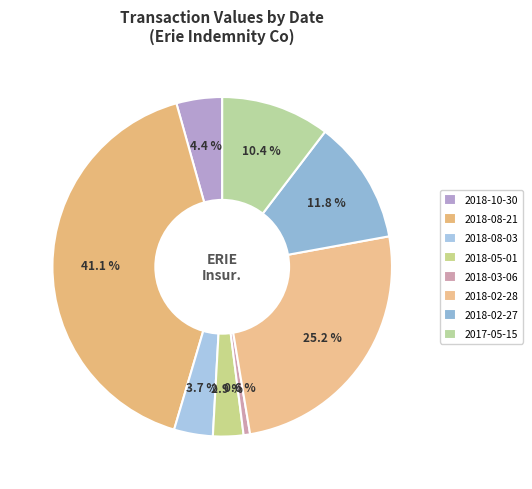

Does 2018-05-01 represent more than half of the total?

No